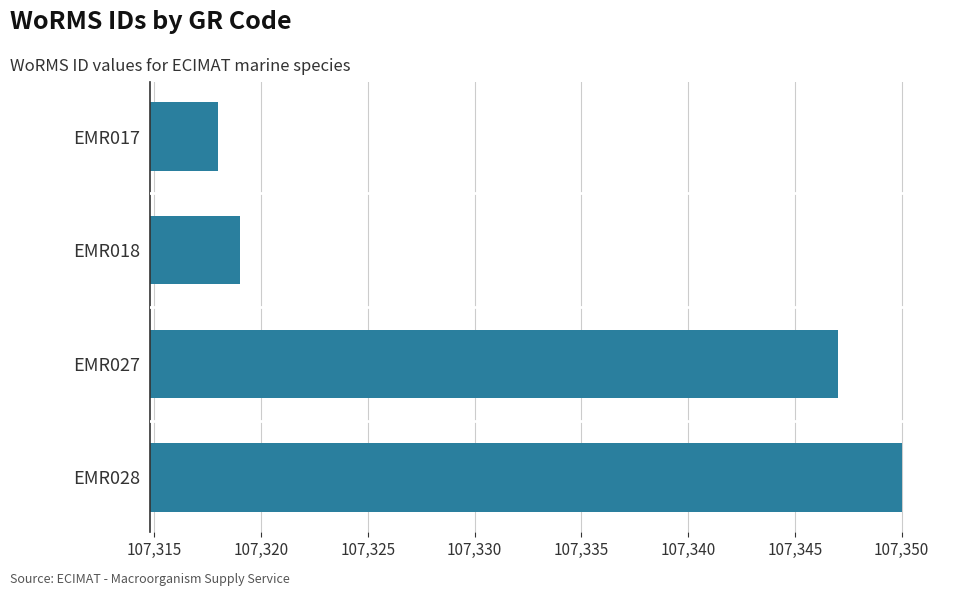

Approximately how many times larger is the value at EMR028 compared to EMR027?

1.0